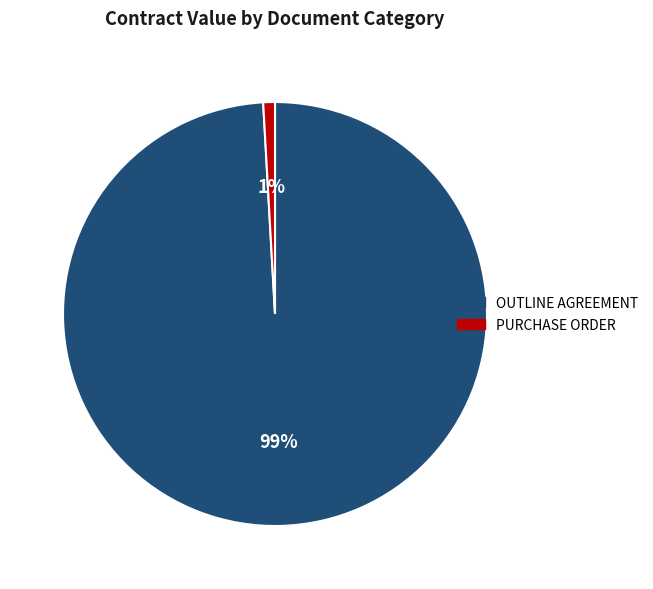

What is the largest slice in the pie chart?

OUTLINE AGREEMENT